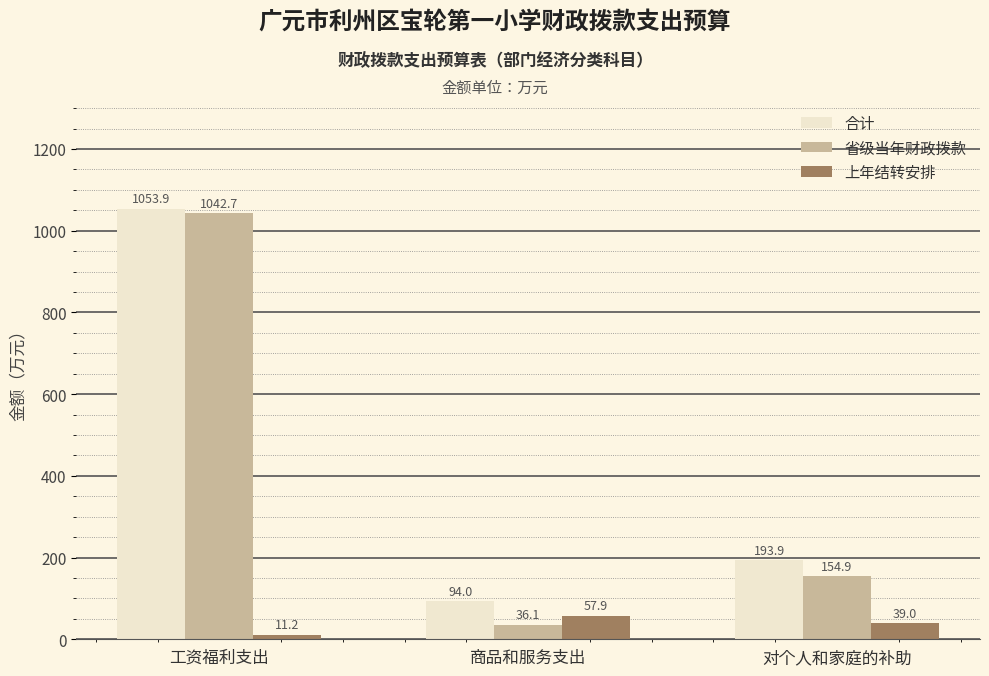

Which label corresponds to the smallest value in the chart?

工资福利支出